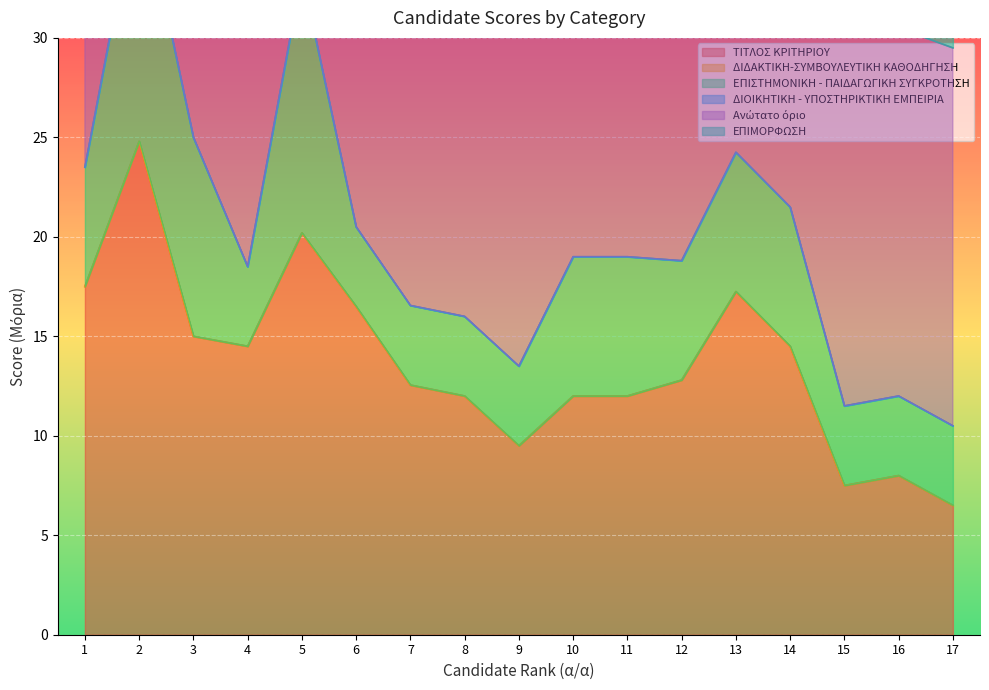

Reading left to right, what are all the values shown in this chart?

ΤΙΤΛΟΣ ΚΡΙΤΗΡΙΟΥ: 17.5	24.8	15.0	14.5	20.2	16.5	12.6	12.0	9.5	12.0	12.0	12.8	17.2	14.5	7.5	8.0	6.5
ΔΙΔΑΚΤΙΚΗ-ΣΥΜΒΟΥΛΕΥΤΙΚΗ ΚΑΘΟΔΗΓΗΣΗ: 0.0	0.0	0.0	0.0	0.0	0.0	0.0	0.0	0.0	0.0	0.0	0.0	0.0	0.0	0.0	0.0	0.0
ΕΠΙΣΤΗΜΟΝΙΚΗ - ΠΑΙΔΑΓΩΓΙΚΗ ΣΥΓΚΡΟΤΗΣΗ: 6.0	13.0	10.0	4.0	13.0	4.0	4.0	4.0	4.0	7.0	7.0	6.0	7.0	7.0	4.0	4.0	4.0
ΔΙΟΙΚΗΤΙΚΗ - ΥΠΟΣΤΗΡΙΚΤΙΚΗ ΕΜΠΕΙΡΙΑ: 0.0	0.0	0.0	0.0	0.0	0.0	0.0	0.0	0.0	0.0	0.0	0.0	0.0	0.0	0.0	0.0	0.0
Ανώτατο όριο: 20.9	9.2	17.0	17.0	10.6	13.9	17.4	17.6	19.8	17.2	17.2	16.4	11.8	13.5	19.2	18.5	19.0
ΕΠΙΜΟΡΦΩΣΗ: 3.0	3.8	0.5	4.0	3.2	3.5	2.8	3.0	4.0	4.0	2.0	3.3	3.5	4.0	1.5	2.5	2.5